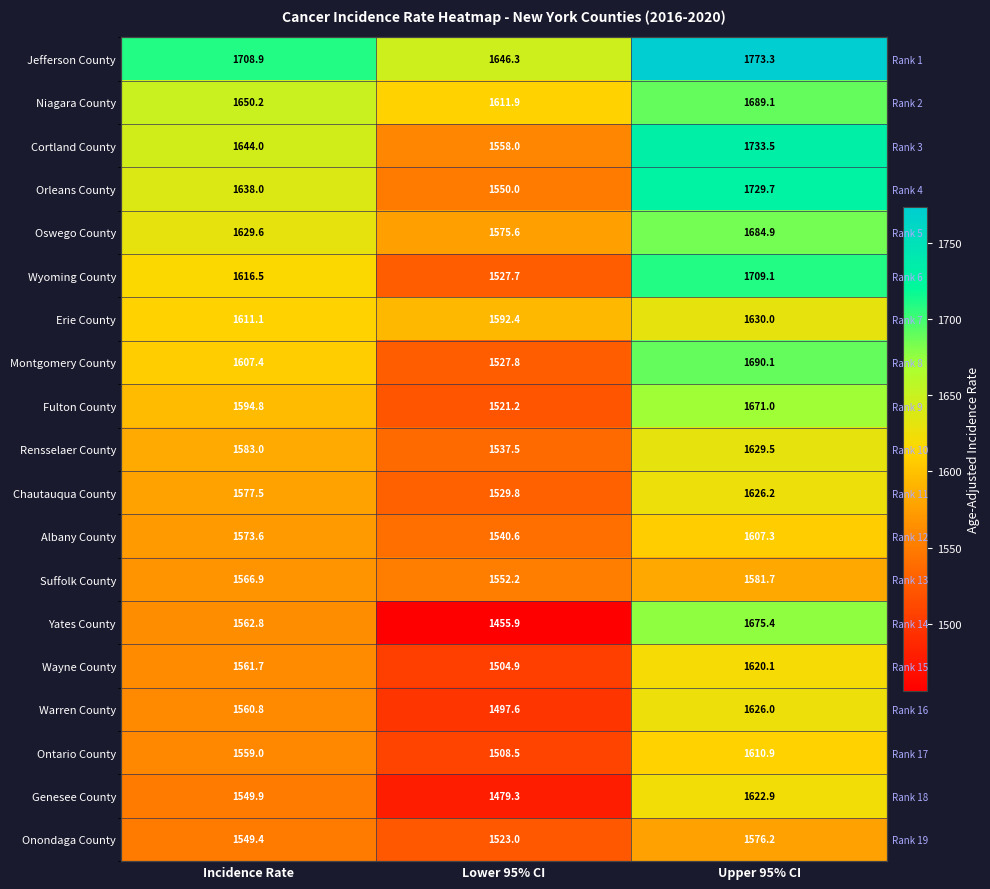

What is the minimum value for Suffolk County?

1552.2